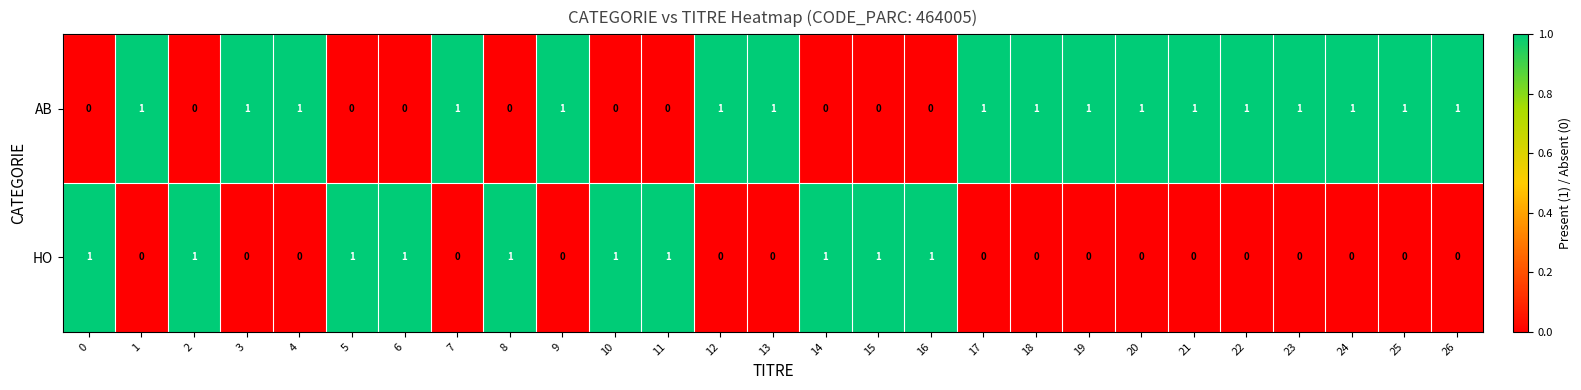

The AB series shows 1 at 7. True or false?

True